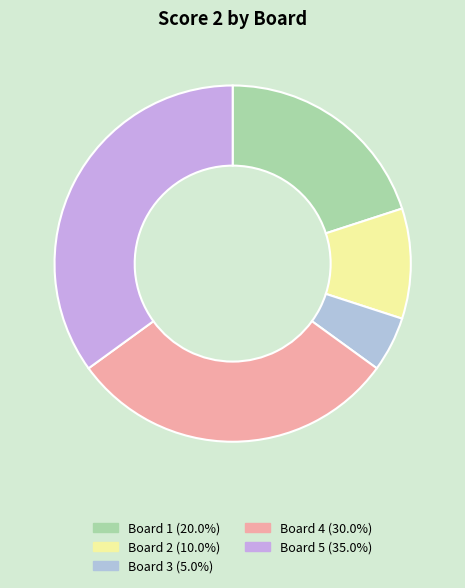

What is the total percentage of Board 1 and Board 4?

50.0%